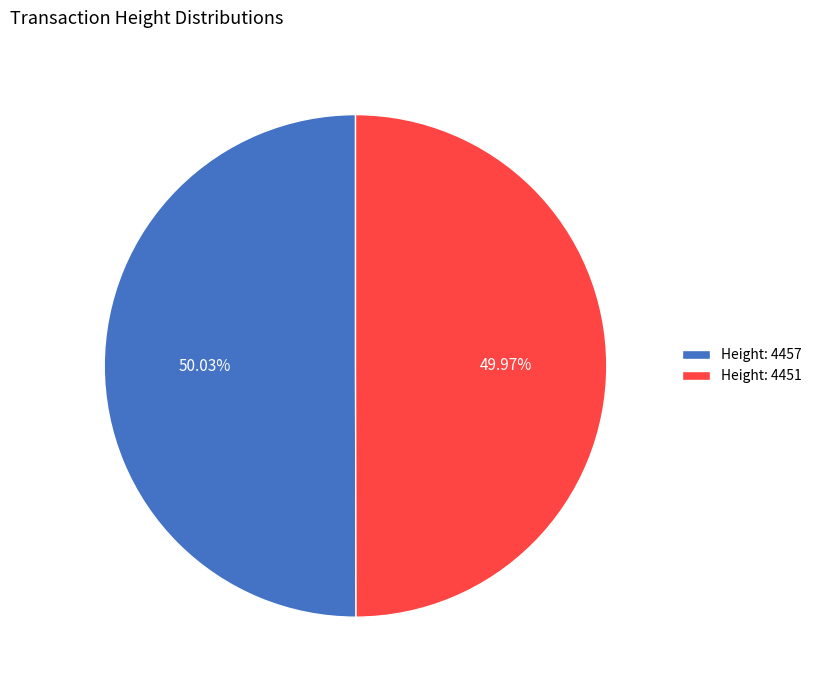

How many slices are in this pie chart?

2